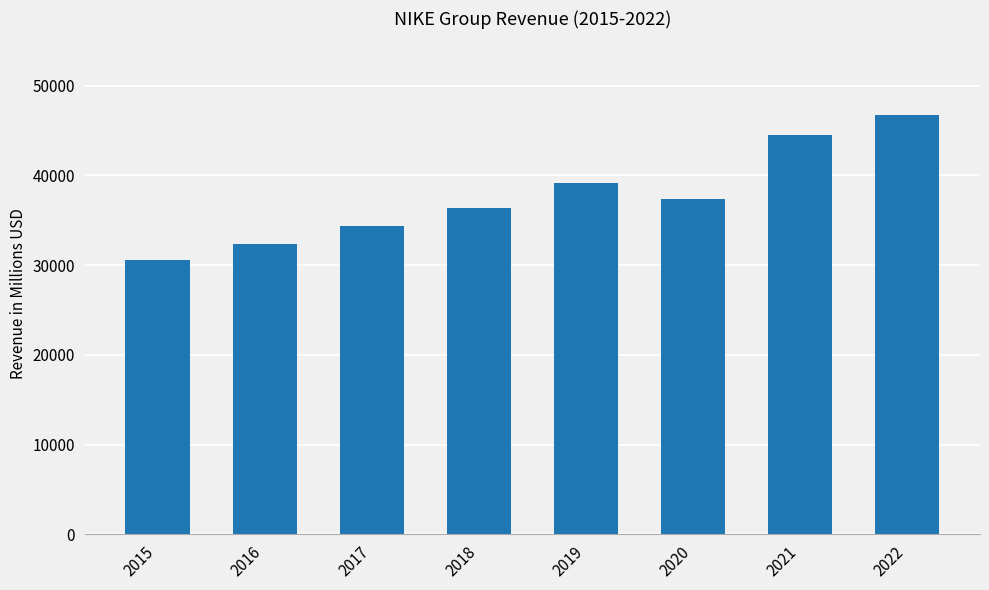

What is the approximate value at 2016, to the nearest 10?

32380